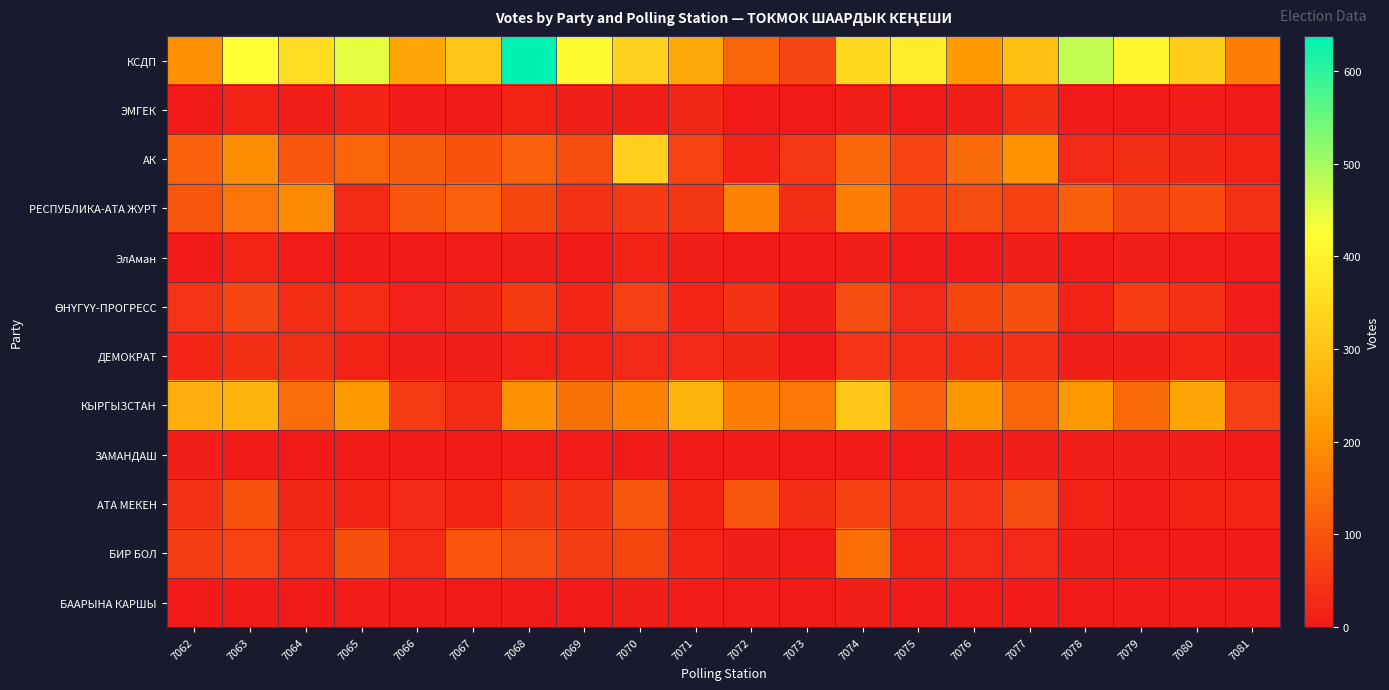

Rank the series at 7072 from lowest to highest value.

ЭМГЕК, ЭлАман, ЗАМАНДАШ, БААРЫНА КАРШЫ, БИР БОЛ, АК, ДЕМОКРАТ, ӨНҮГҮҮ-ПРОГРЕСС, АТА МЕКЕН, КСДП, КЫРГЫЗСТАН, РЕСПУБЛИКА-АТА ЖУРТ